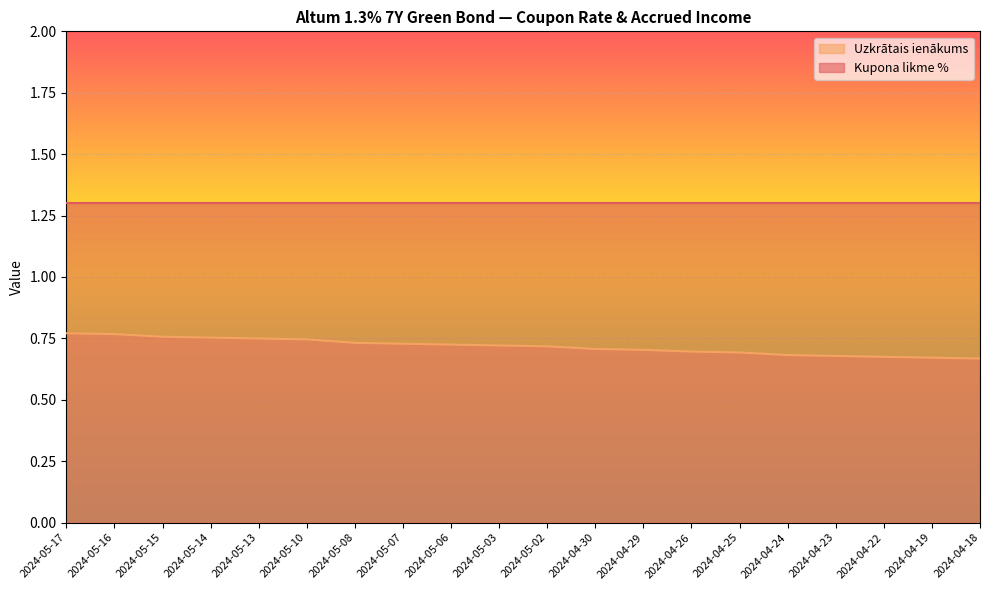

Reading left to right, extract all data points from this chart.

2024-05-17=0.8	2024-05-16=0.8	2024-05-15=0.8	2024-05-14=0.8	2024-05-13=0.7	2024-05-10=0.7	2024-05-08=0.7	2024-05-07=0.7	2024-05-06=0.7	2024-05-03=0.7	2024-05-02=0.7	2024-04-30=0.7	2024-04-29=0.7	2024-04-26=0.7	2024-04-25=0.7	2024-04-24=0.7	2024-04-23=0.7	2024-04-22=0.7	2024-04-19=0.7	2024-04-18=0.7